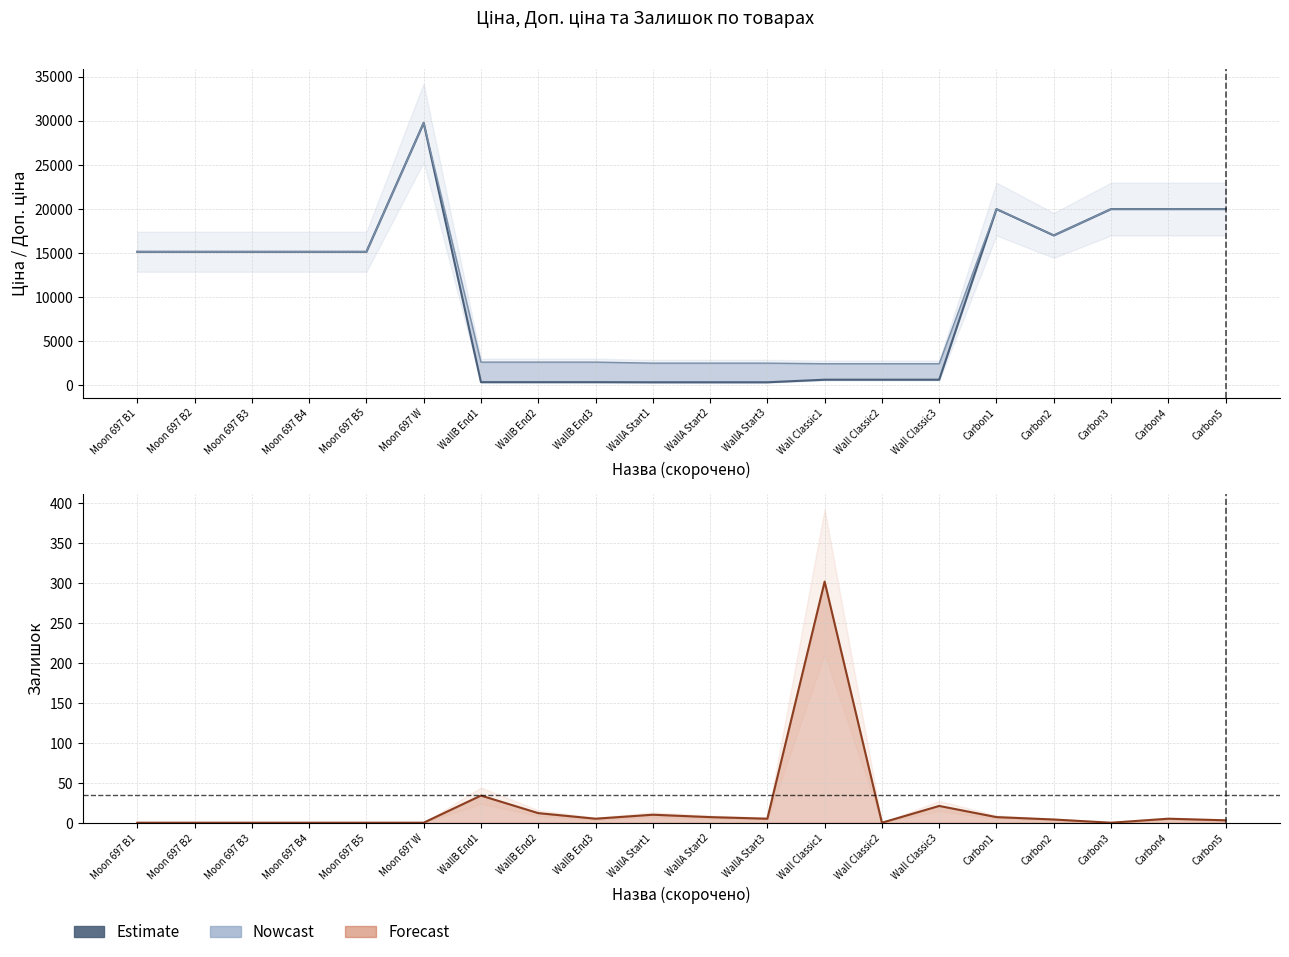

What is the difference between the values at Carbon2 and Wall Classic2?

4